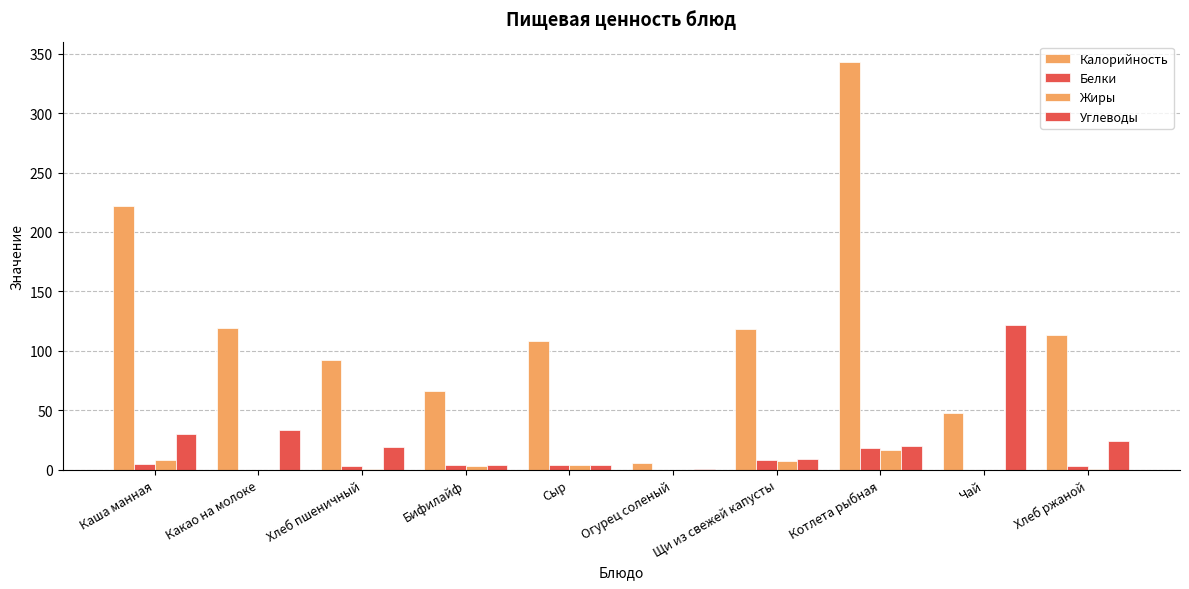

Between Щи из свежей капусты and Хлеб ржаной, which is larger?

Щи из свежей капусты